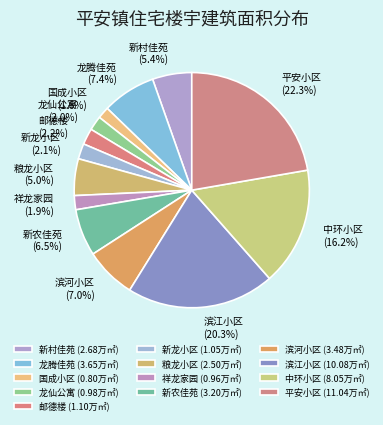

To the nearest percent, what is the difference between the 滨江小区 and 龙腾佳苑 slice percentages?

13%